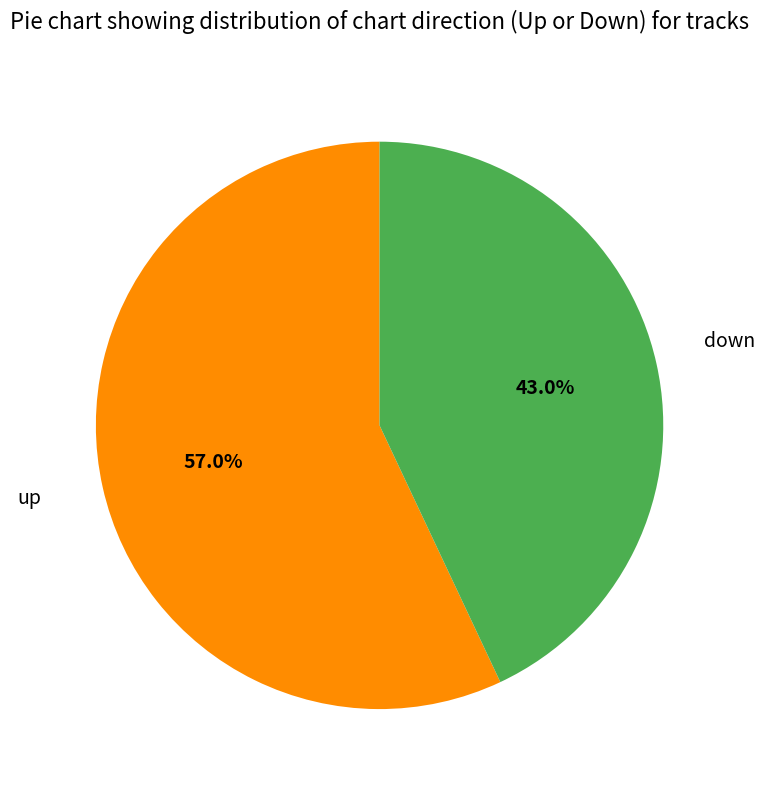

Is there any slice that represents more than half of the pie?

Yes